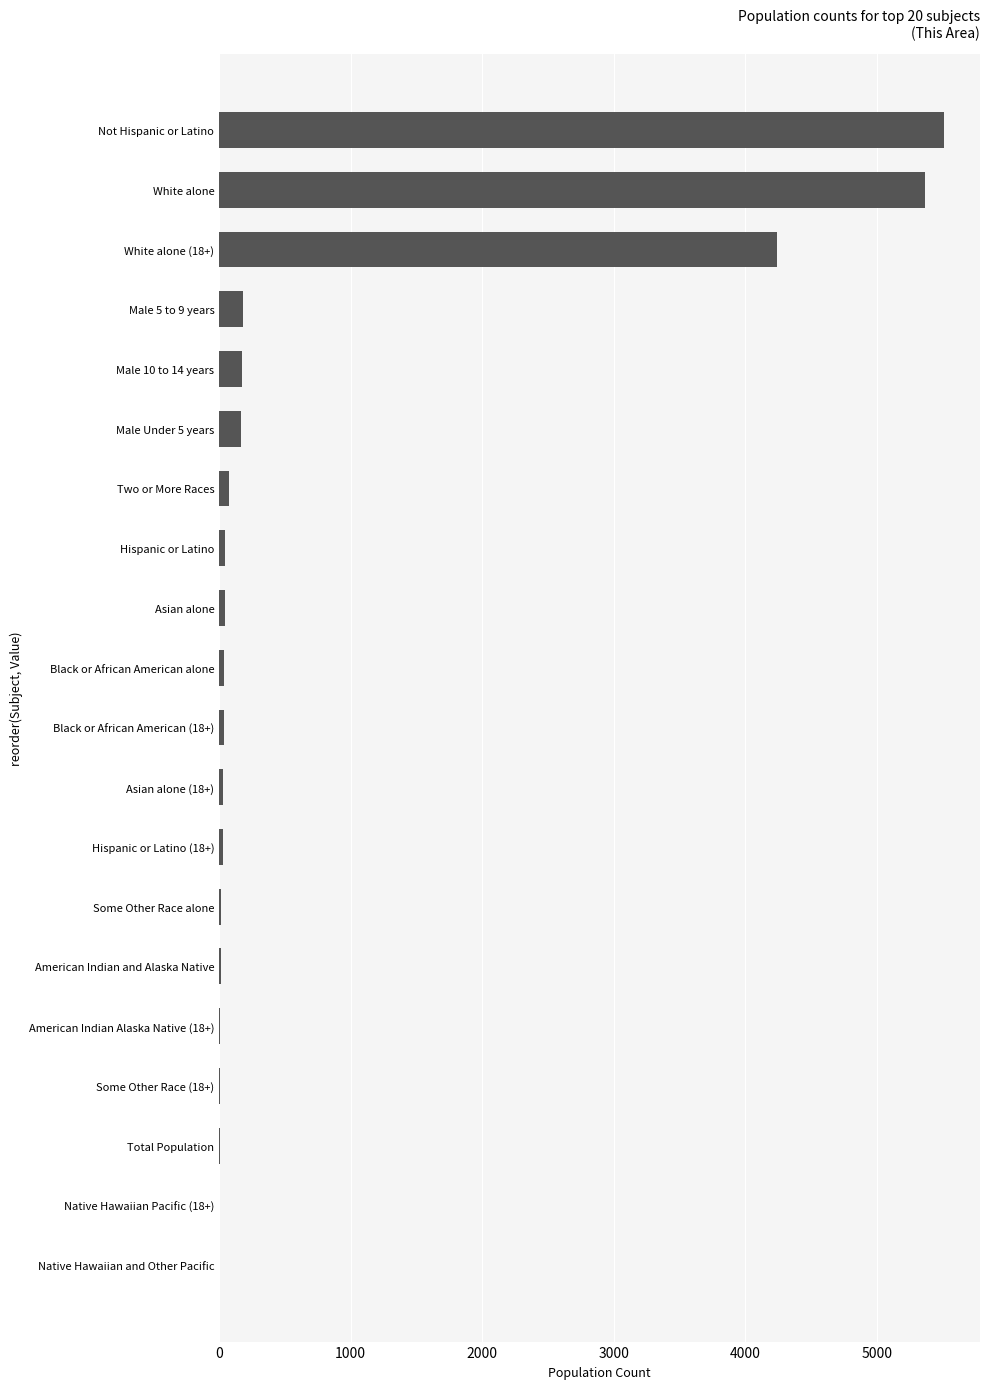

How many distinct data groups are displayed?

1